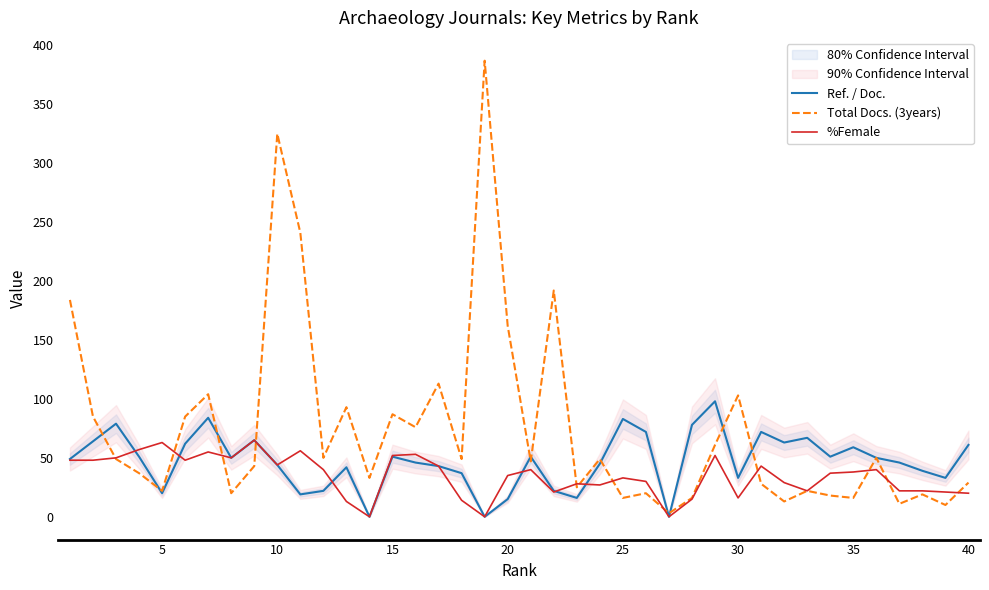

What is the value of the %Female point at the 2nd from the left?

48